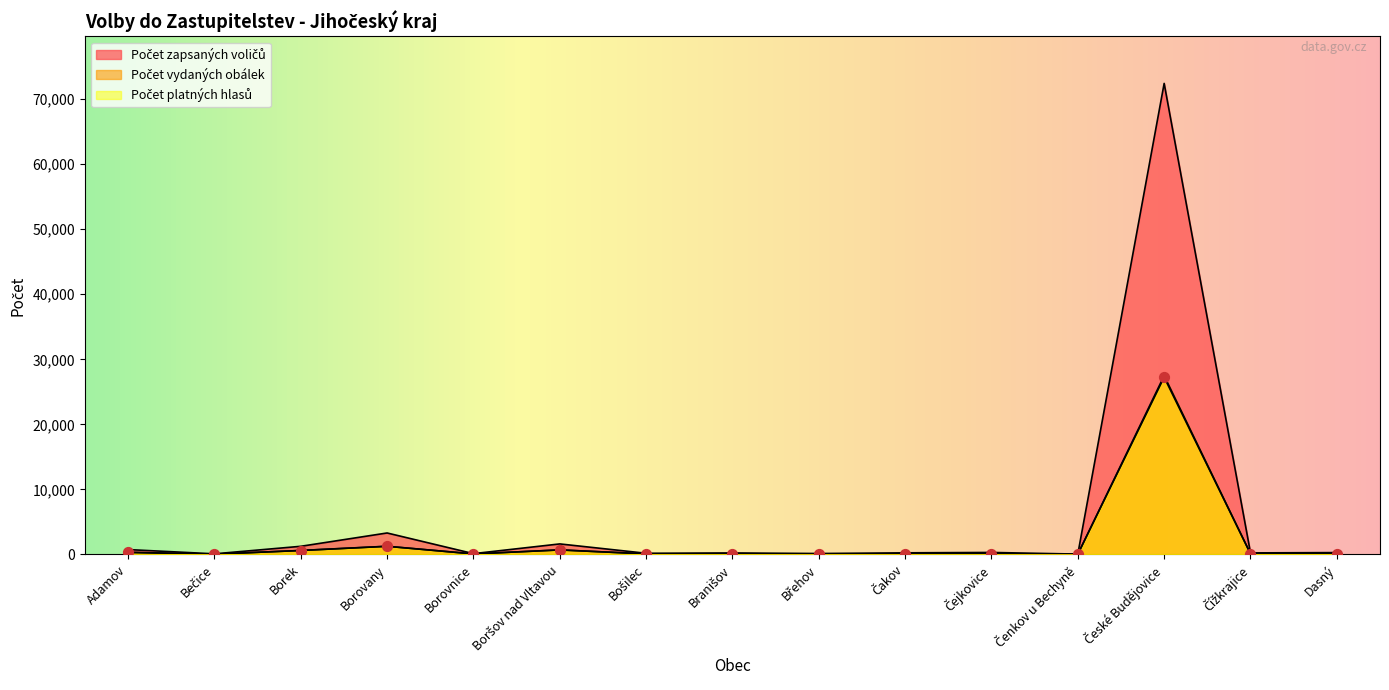

At how many categories does at least one series exceed 25633?

1